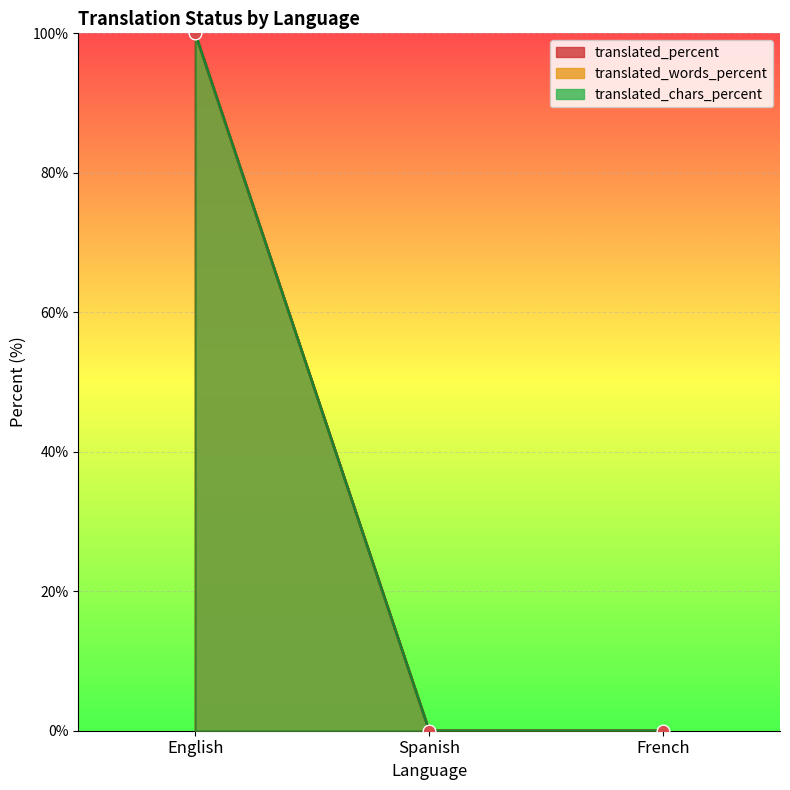

Which series has the largest total across all categories?

translated